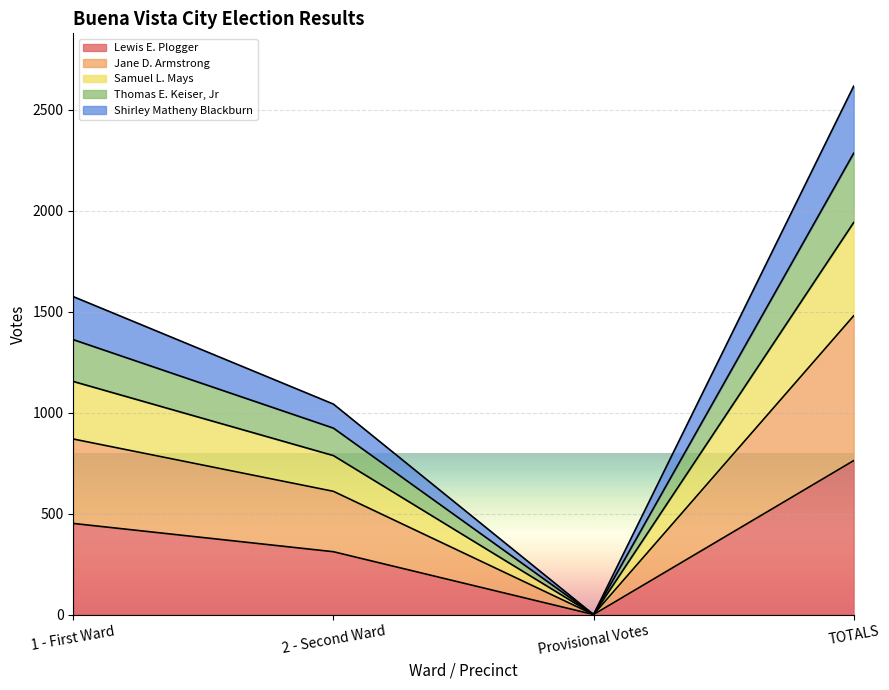

What is the difference between the second highest and minimum values in the Lewis E. Plogger series?

451